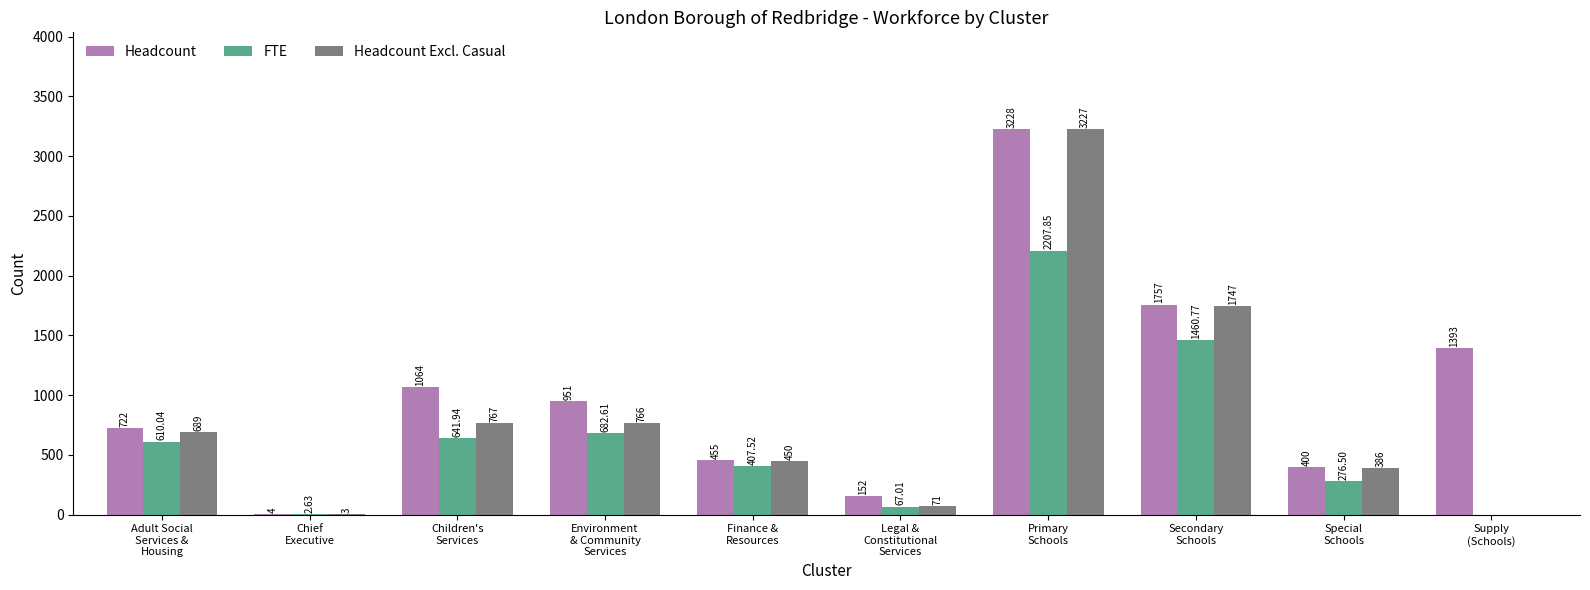

What are all the series names shown in the legend?

Headcount, FTE, Headcount Excl. Casual